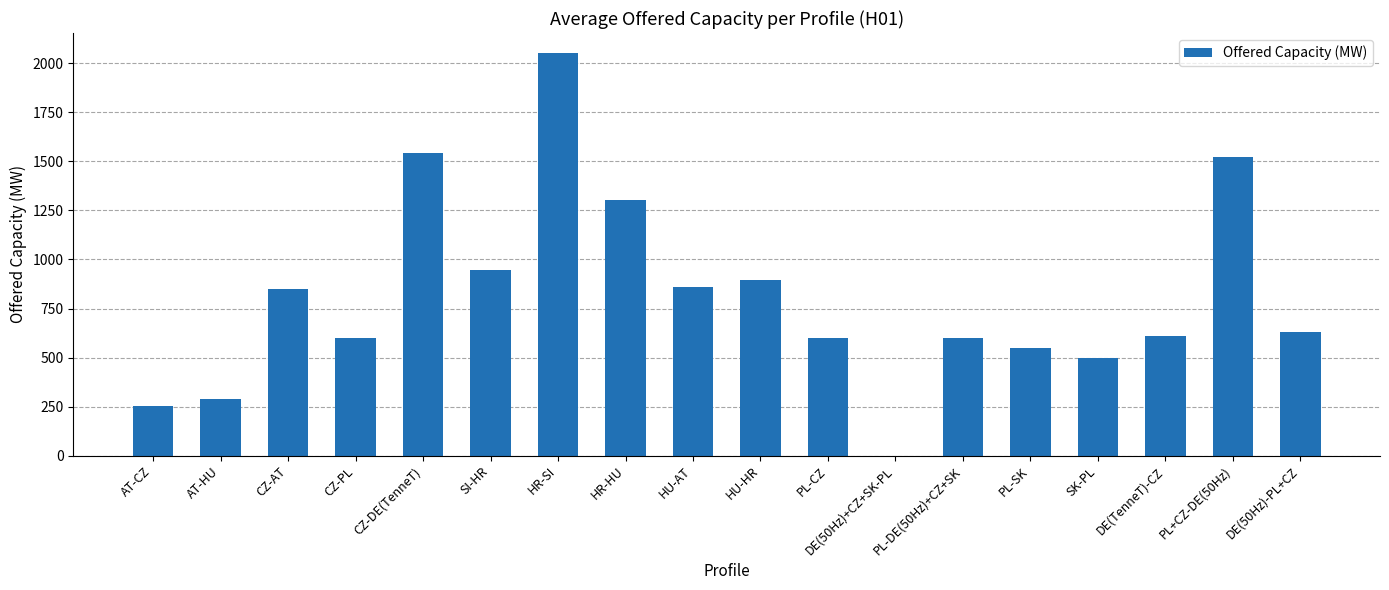

At which label is the value closest to 1026?

SI-HR